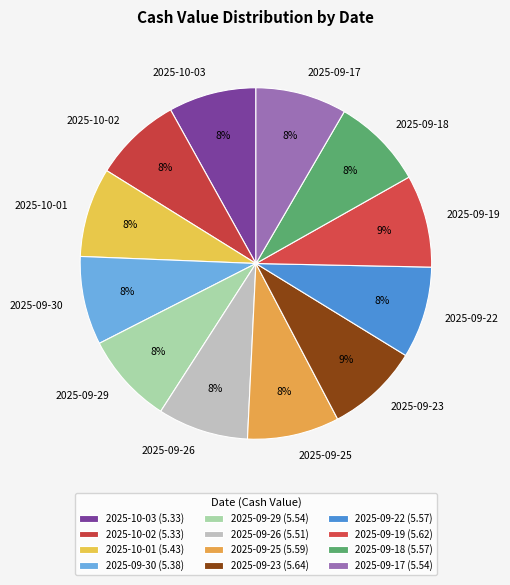

The 2025-09-29 slice represents 8% of the pie. True or false?

True